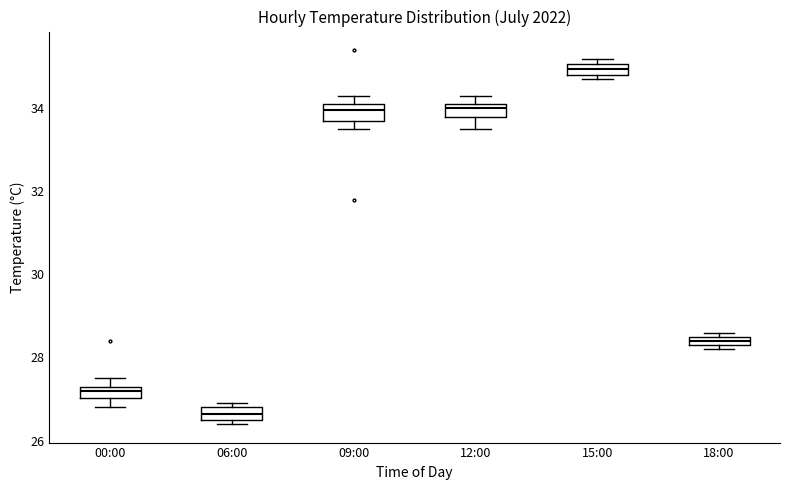

Which box has the lowest median line?

06:00